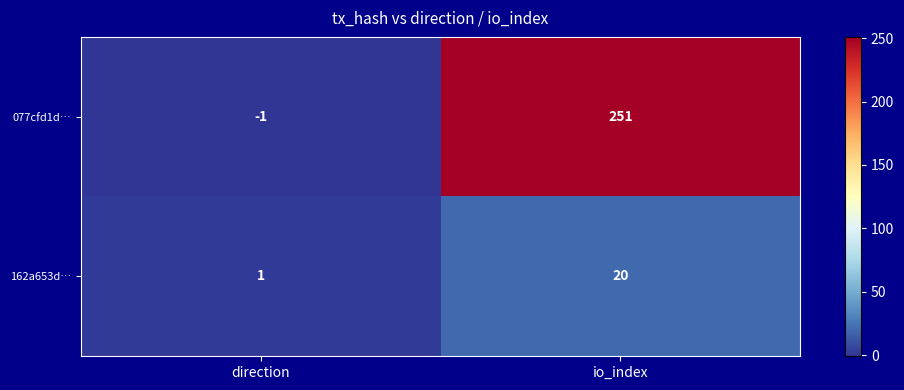

At which category is the sum across all series the highest?

io_index